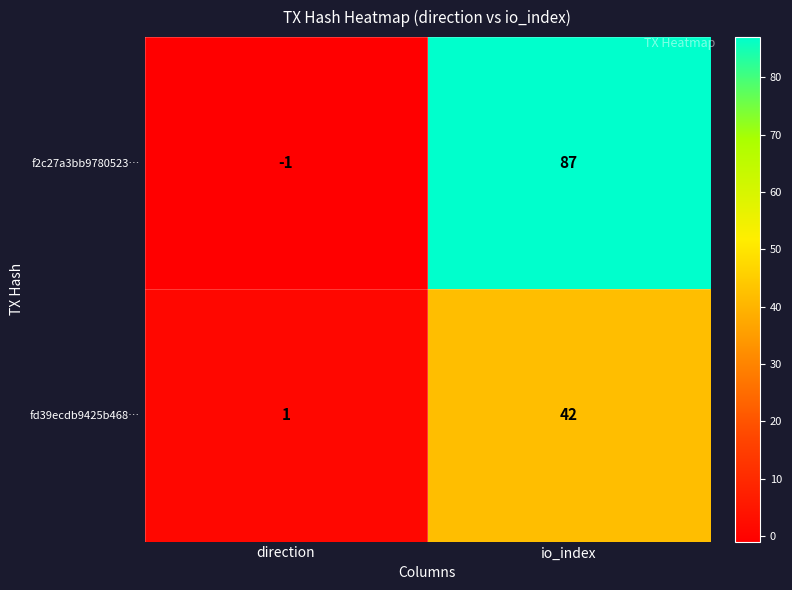

What is the maximum value shown in the chart?

87